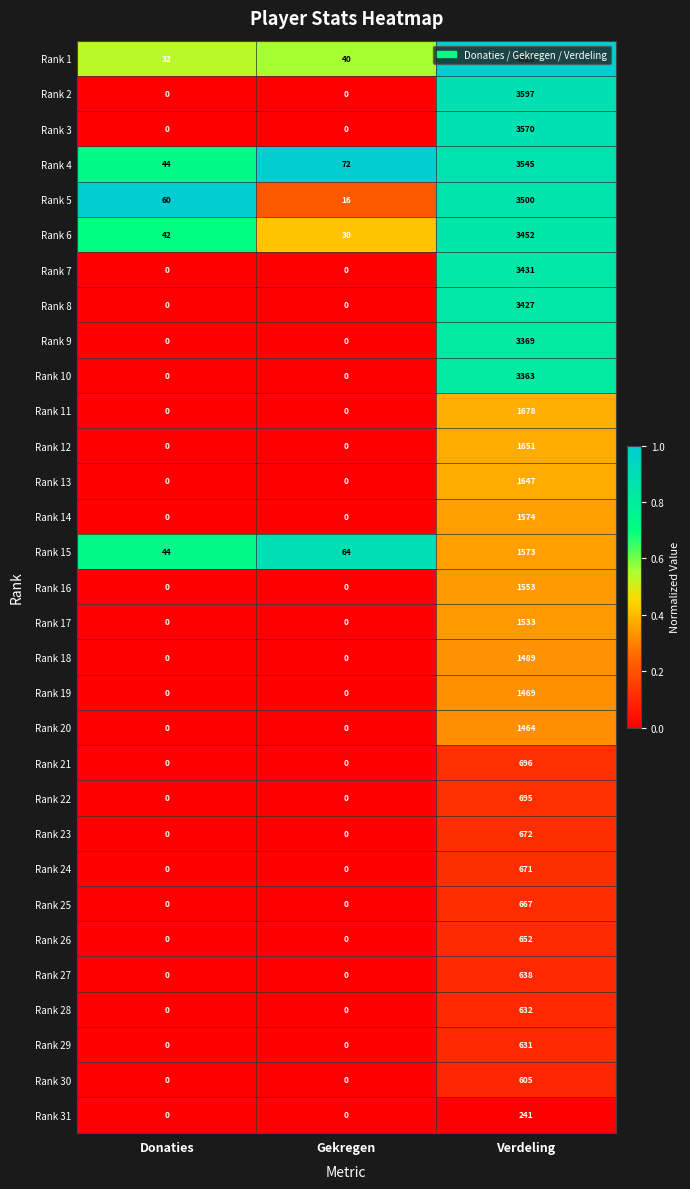

What is the difference between the maximum and minimum values in the Rank 8 series?

3427